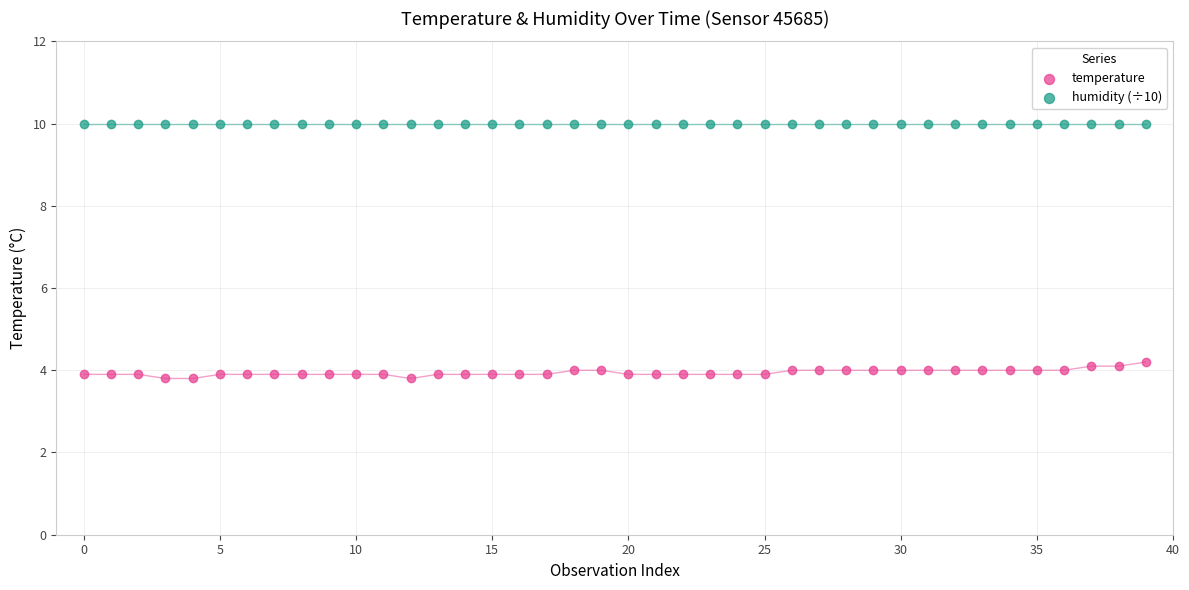

Which series contains the highest Y value?

humidity (÷10)